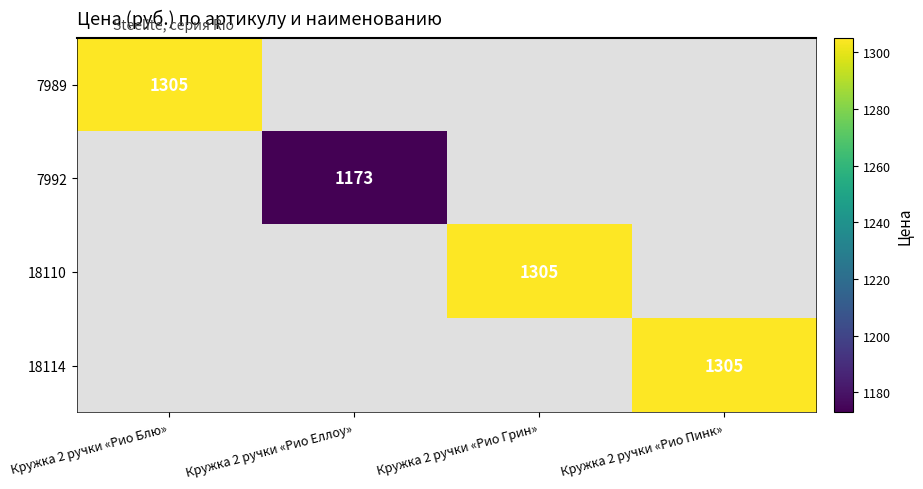

Is it true that 7989 equals 300 at Кружка 2 ручки «Рио Блю»?

False